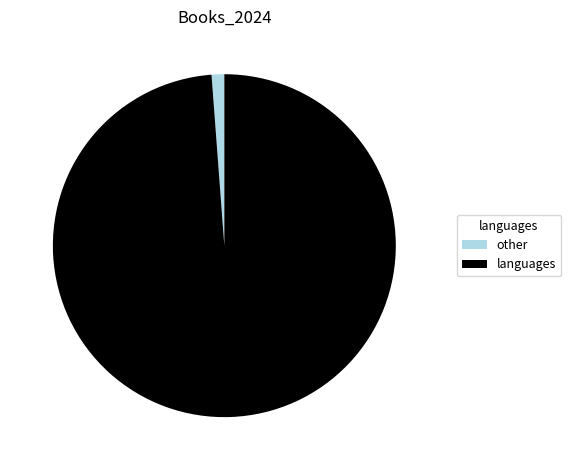

How many slices are in this pie chart?

2